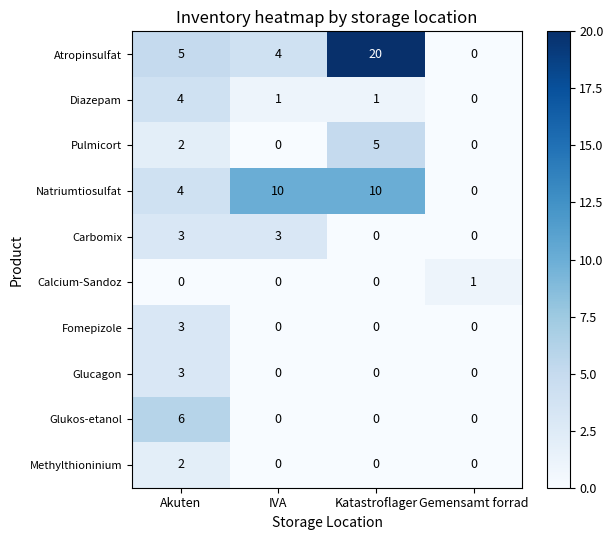

At which category is the sum across all series the highest?

Katastroflager